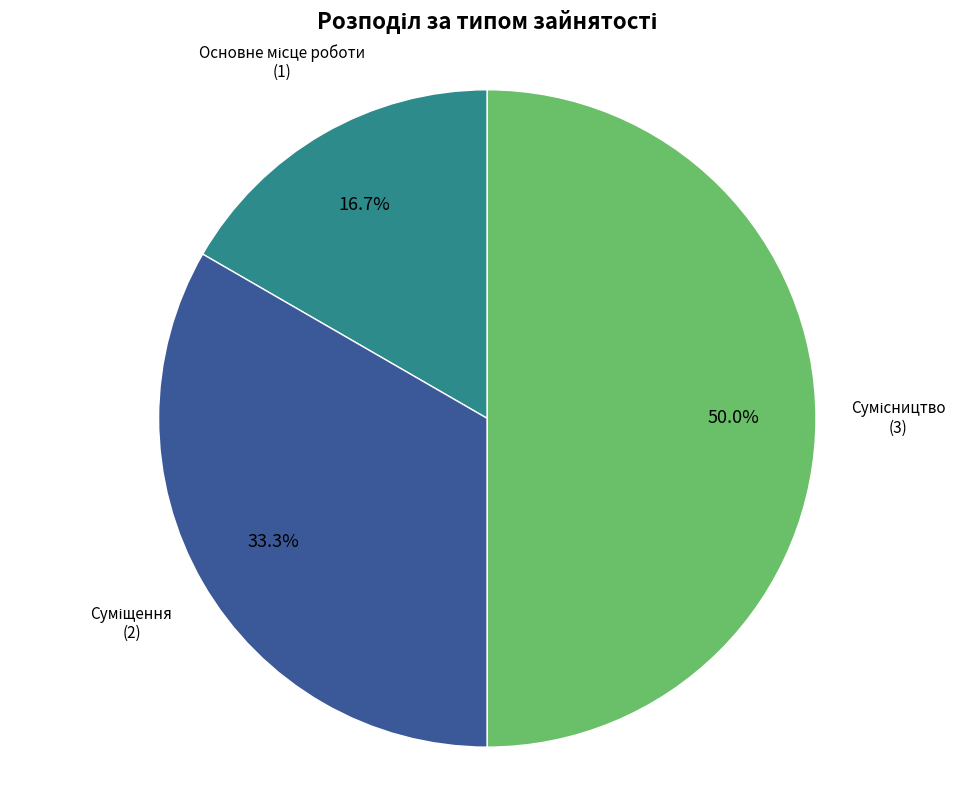

How many slices are in this pie chart?

3